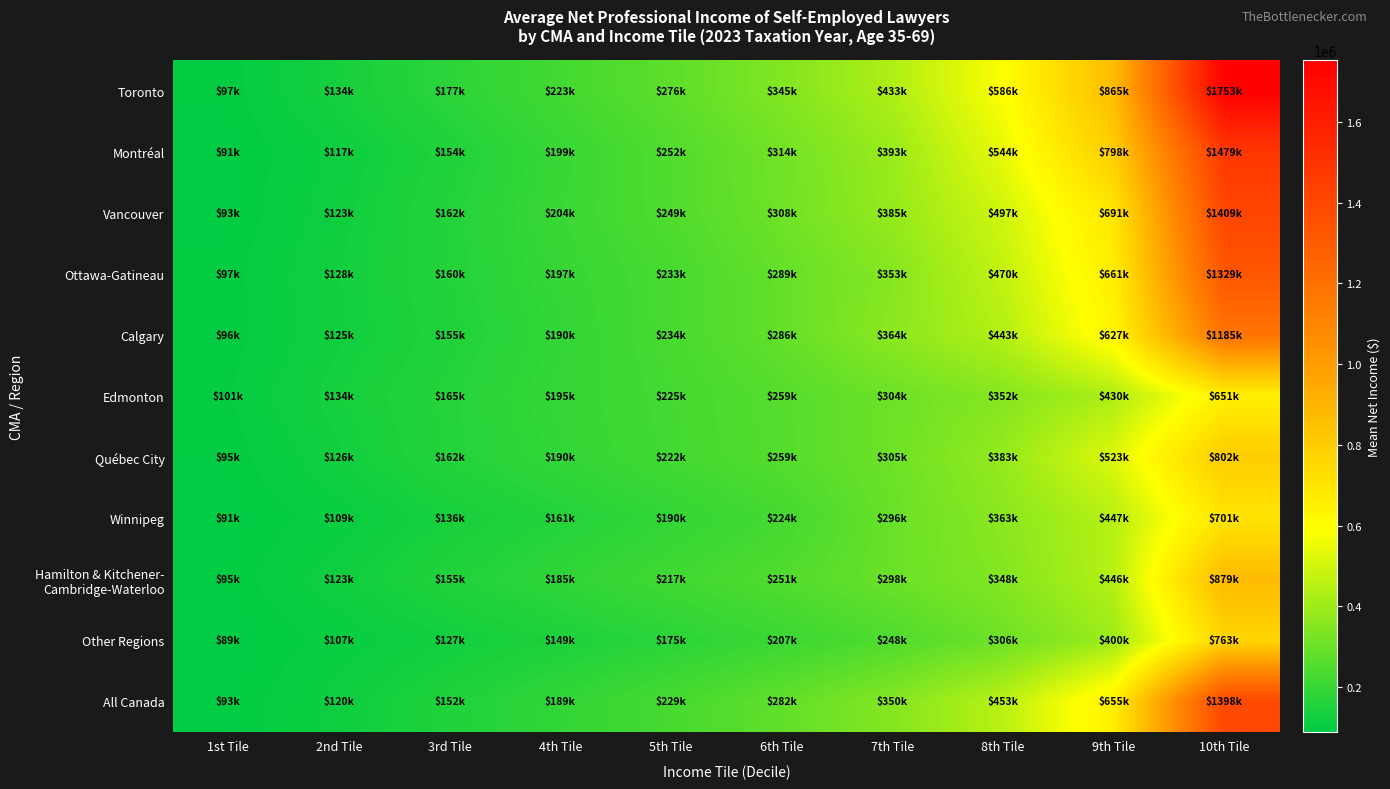

Which has a higher value, 10th Tile or 4th Tile?

10th Tile